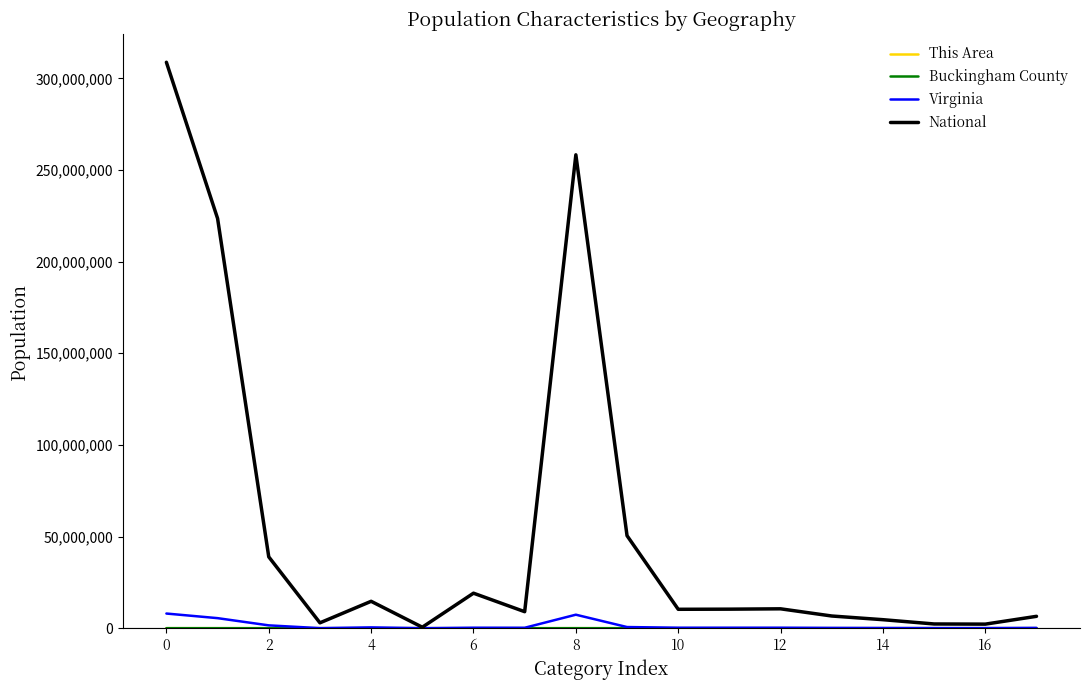

Which series has the largest total across all categories?

National